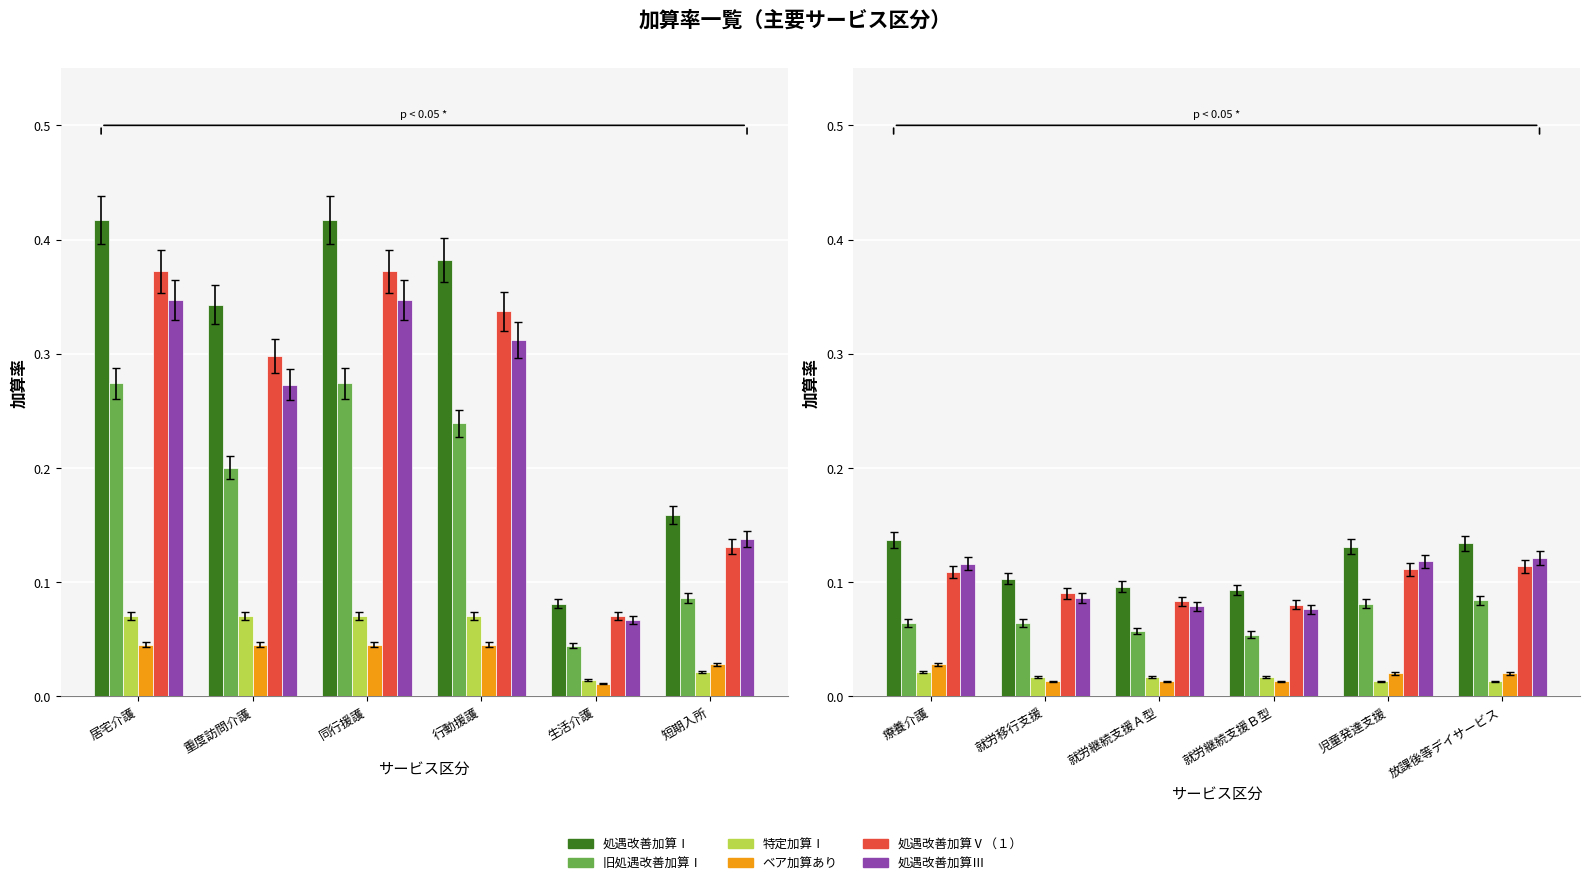

The value of 処遇改善加算Ⅴ（１） at 就労移行支援 is 0.0. True or false?

False